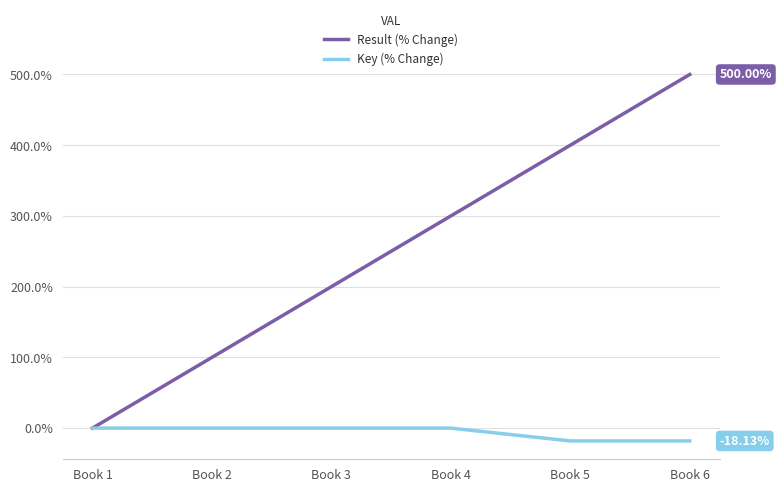

What is the minimum value shown in the chart?

-18.1